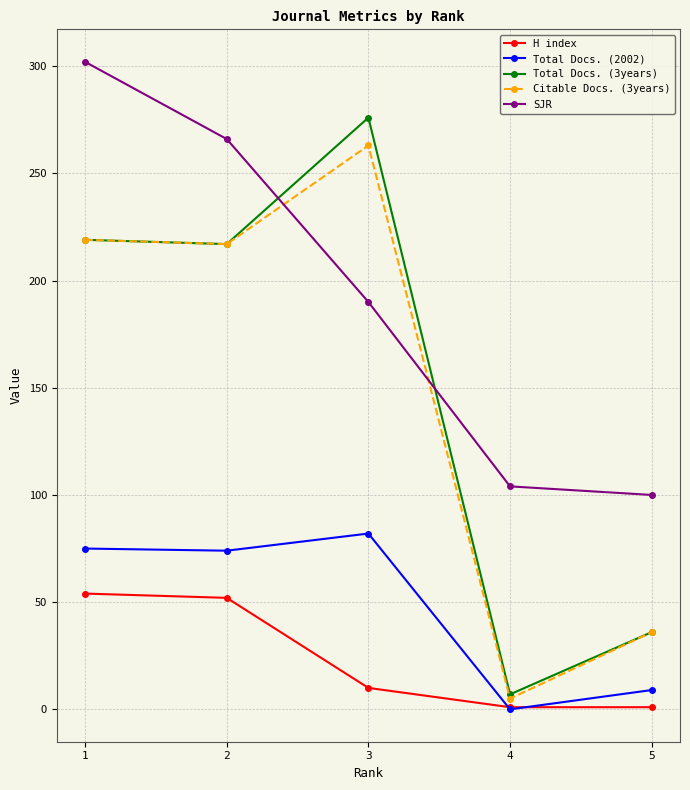

True or false: Total Docs. (2002) has a value of 19 at 1.

False